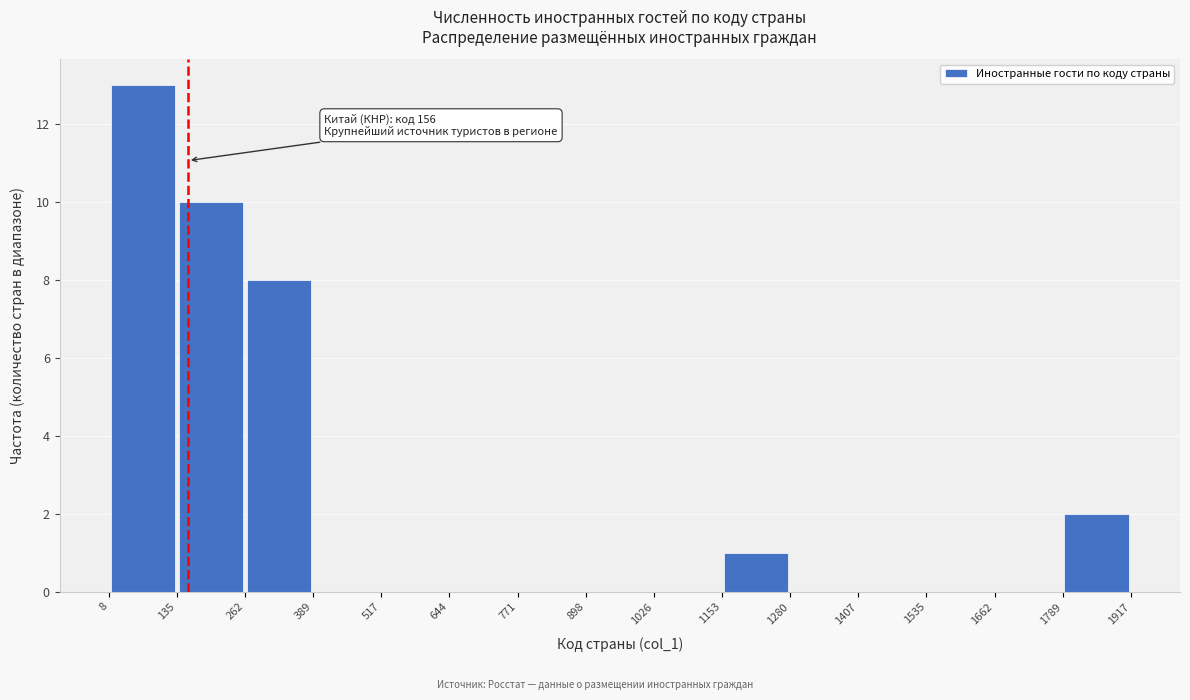

Over which range of the x-axis is the bar tallest?

8 to 135